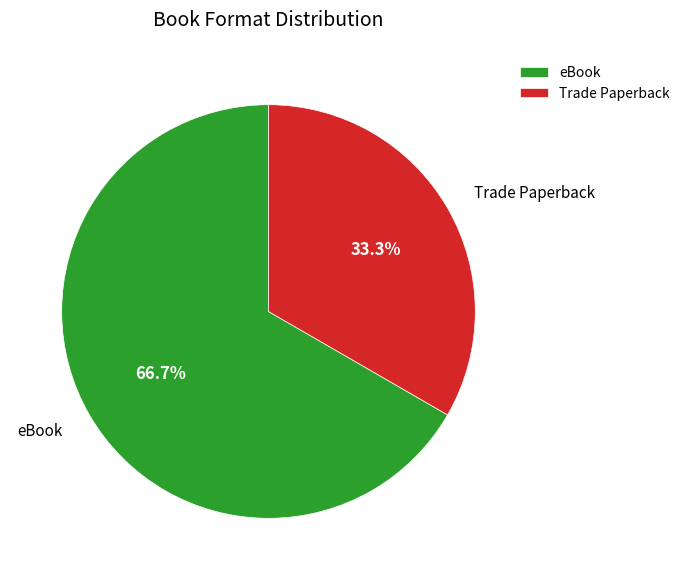

Rank the categories by value from lowest to highest.

Trade Paperback, eBook